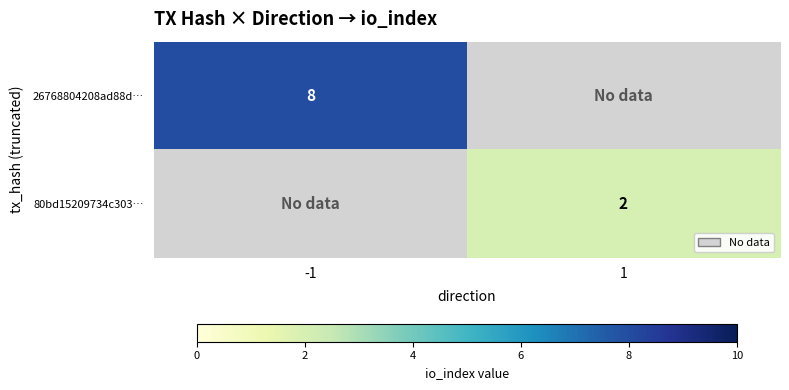

How many data points does each series have?

2